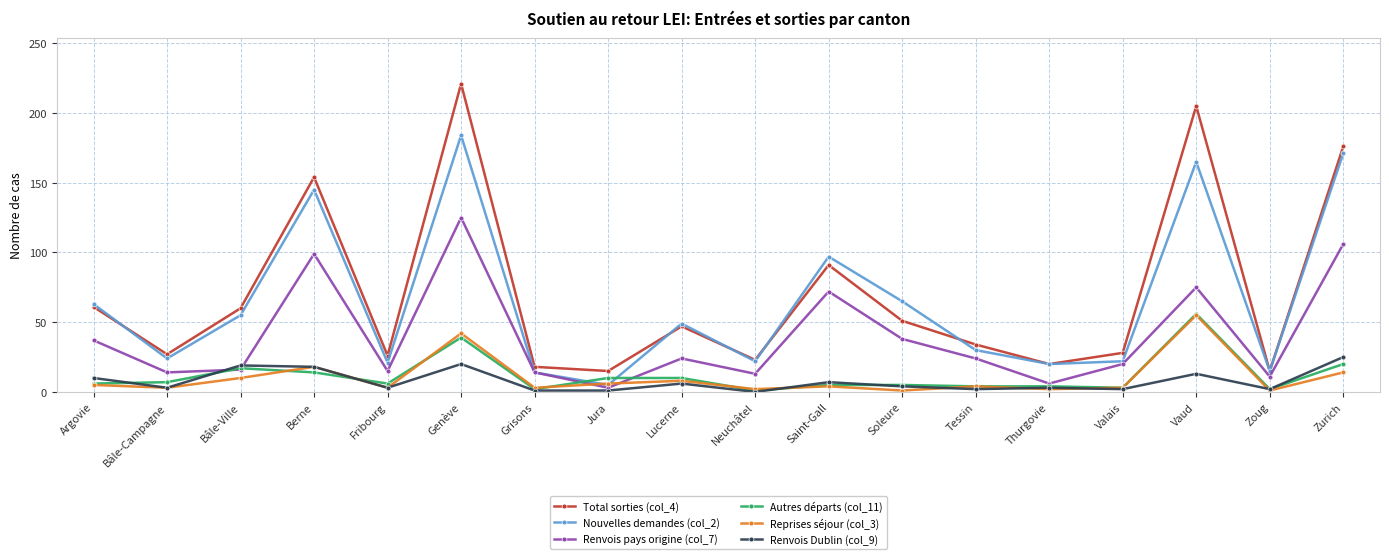

True or false: Renvois pays origine (col_7) and Total sorties (col_4) cross at least once.

False